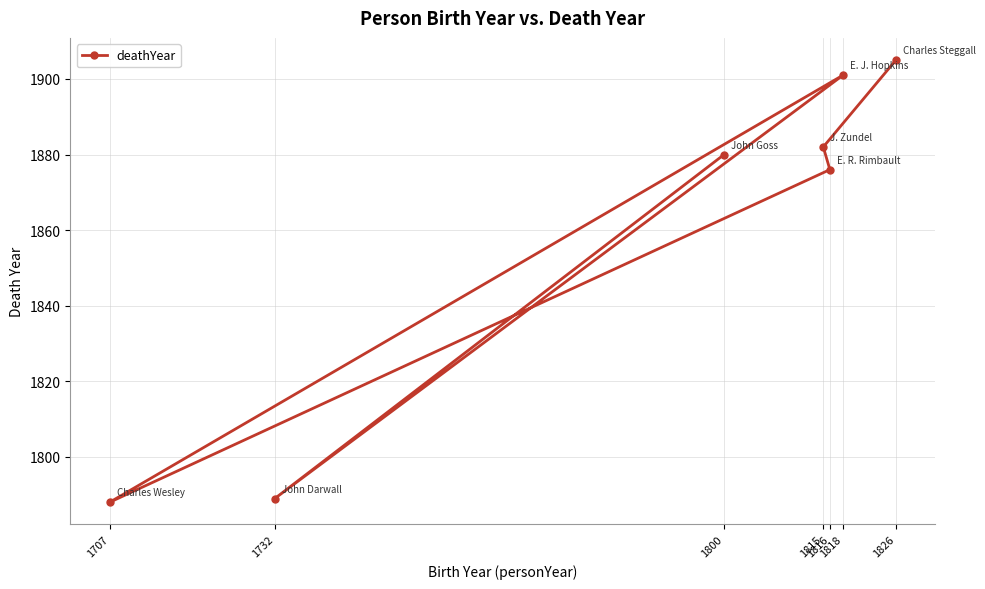

What is the difference between the second highest and second lowest values?

112